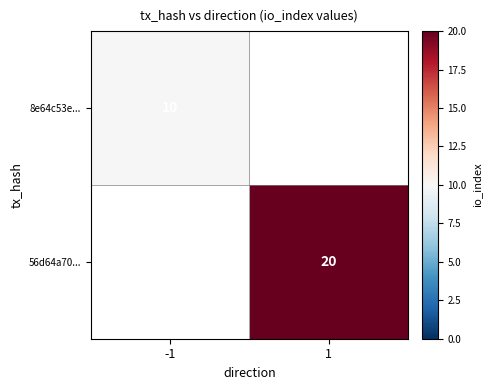

Is it true that 8e64c53e... equals 14 at -1?

False